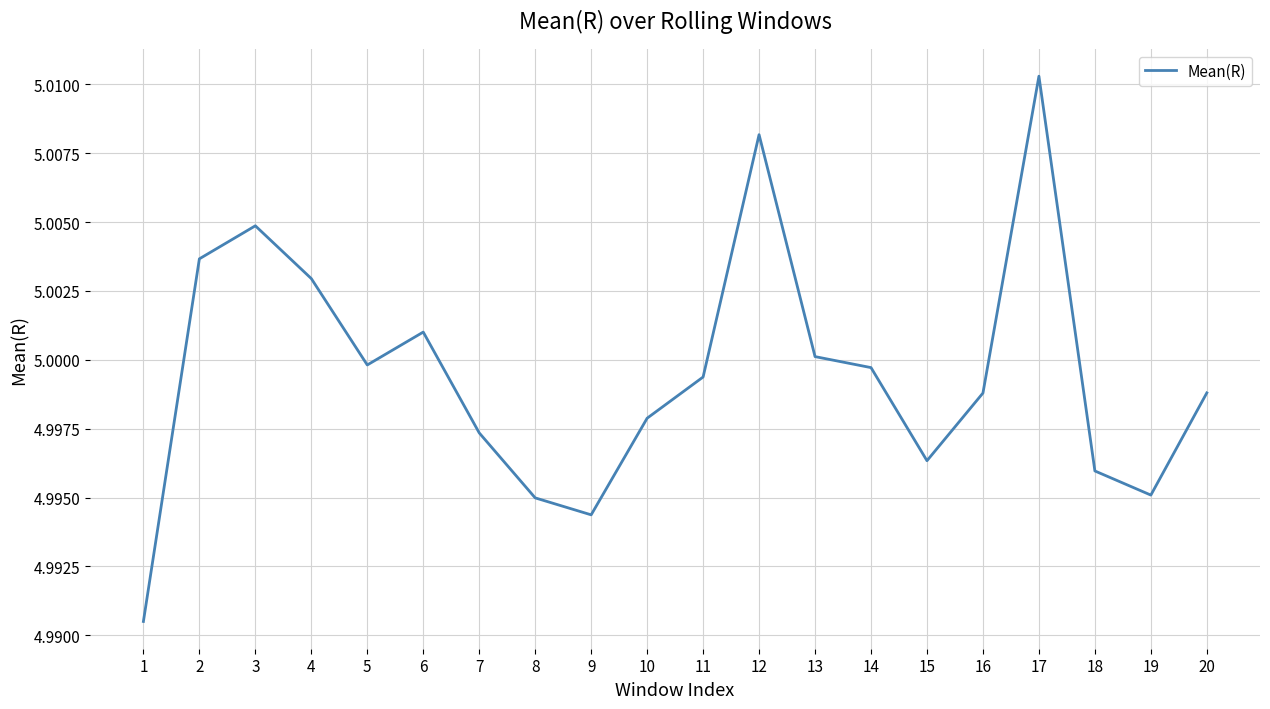

Is it true that the value at 11 is 5.0?

True